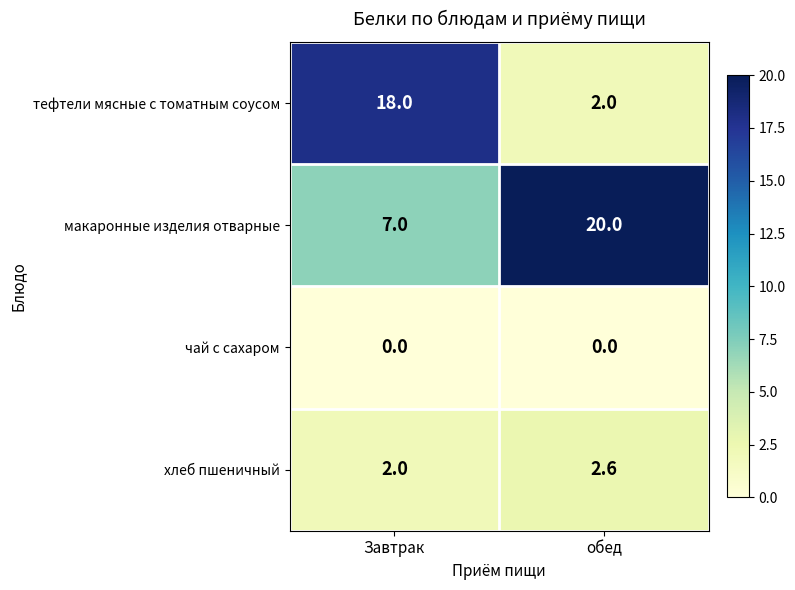

At which label is хлеб пшеничный closest to 2?

Завтрак